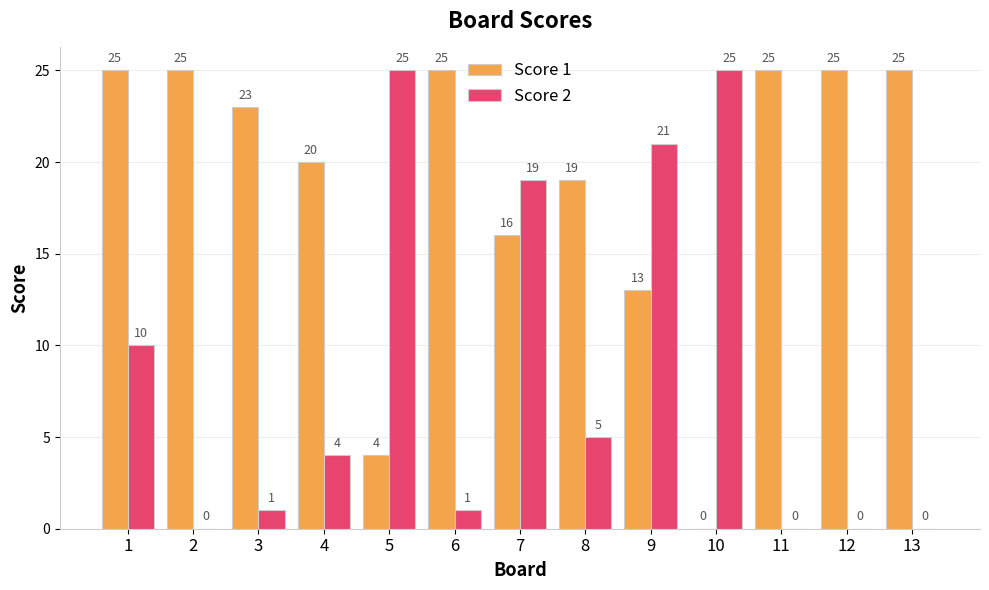

Count the number of categories in the chart.

13